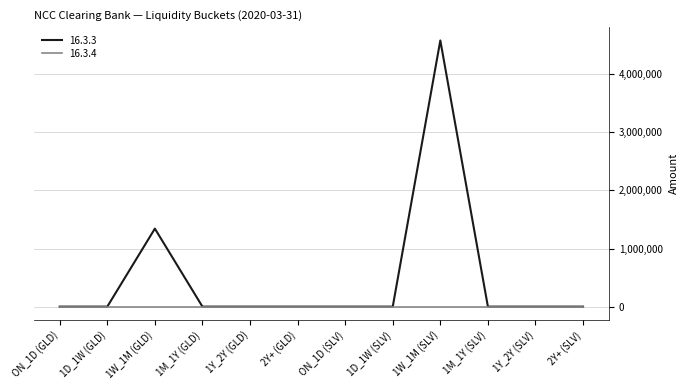

The value of 16.3.4 at 1D_1W (SLV) is 0.0. True or false?

True